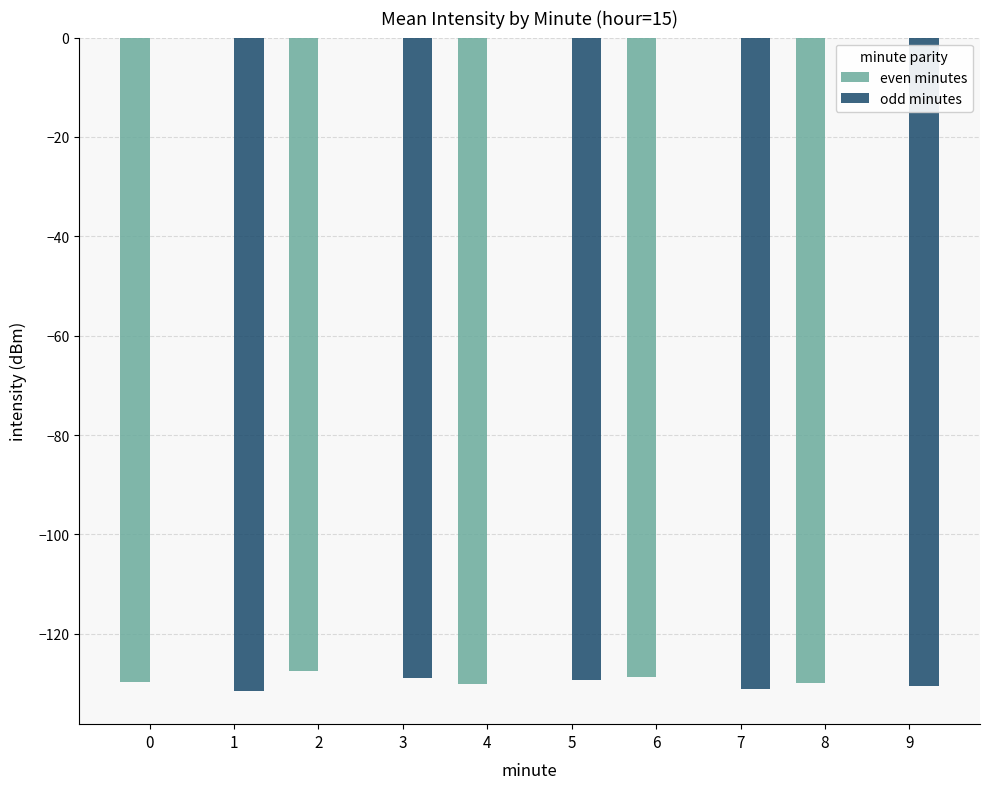

At 7, list the series in order from largest to smallest.

even minutes, odd minutes